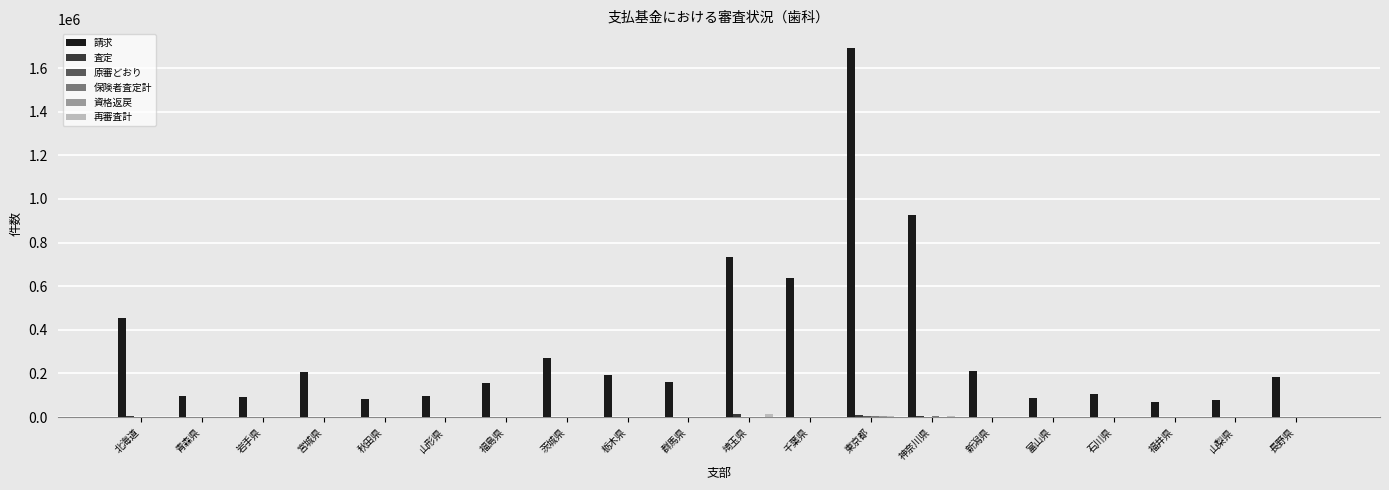

What is the greatest value displayed?

1692954